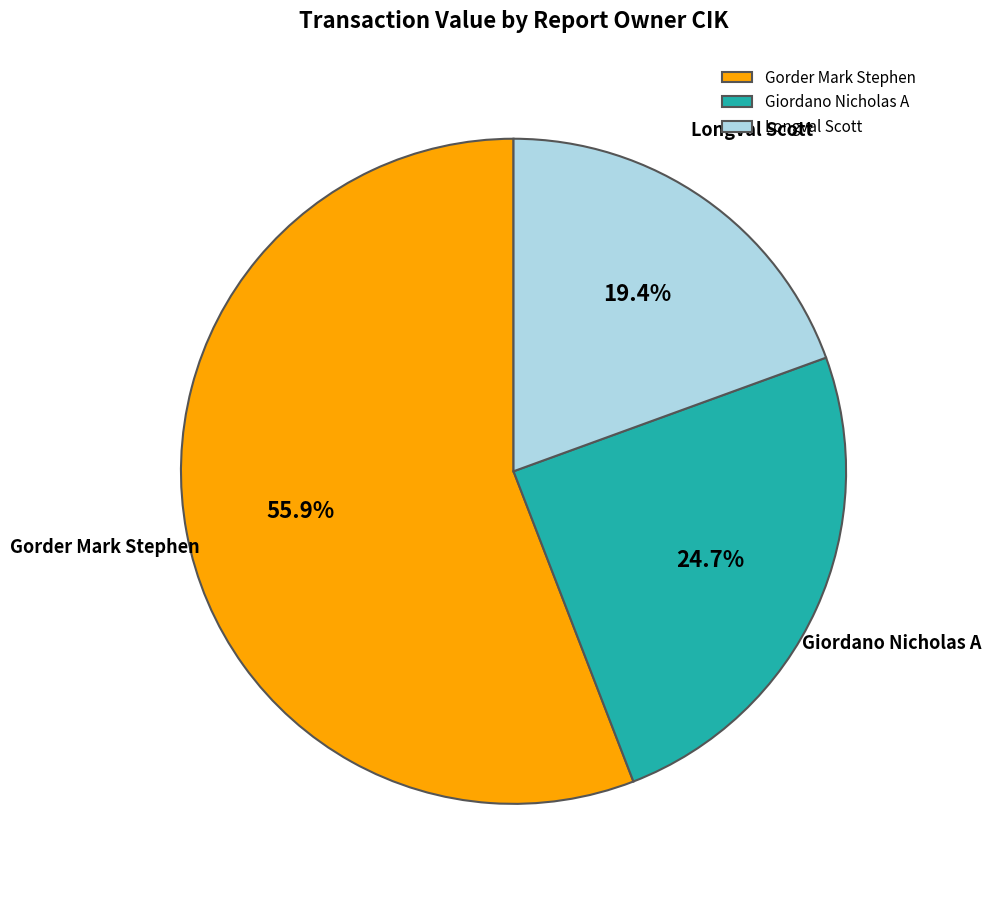

How many slices are in this pie chart?

3